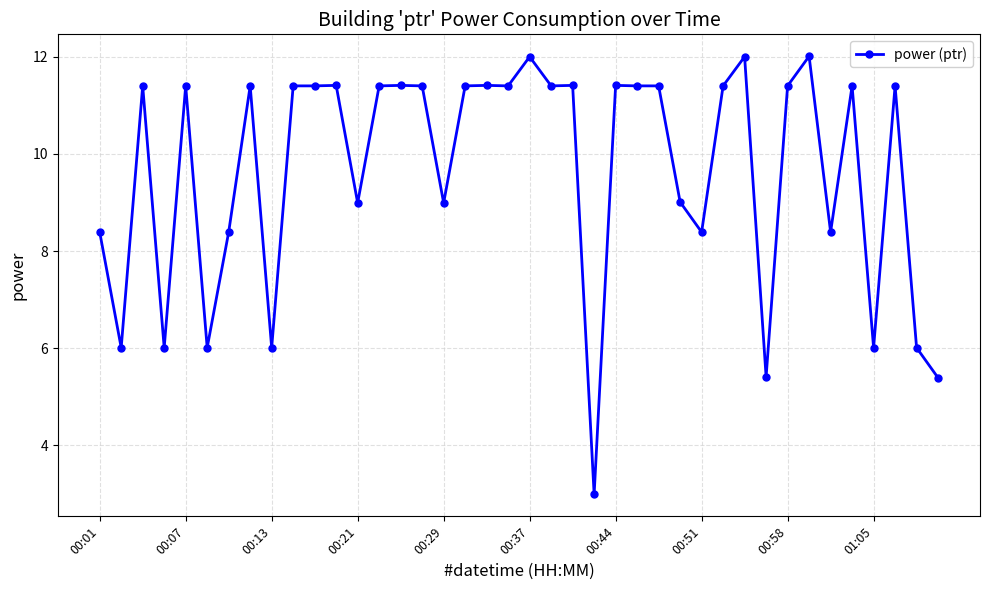

What is the value of the 31st point from the left?

12.0